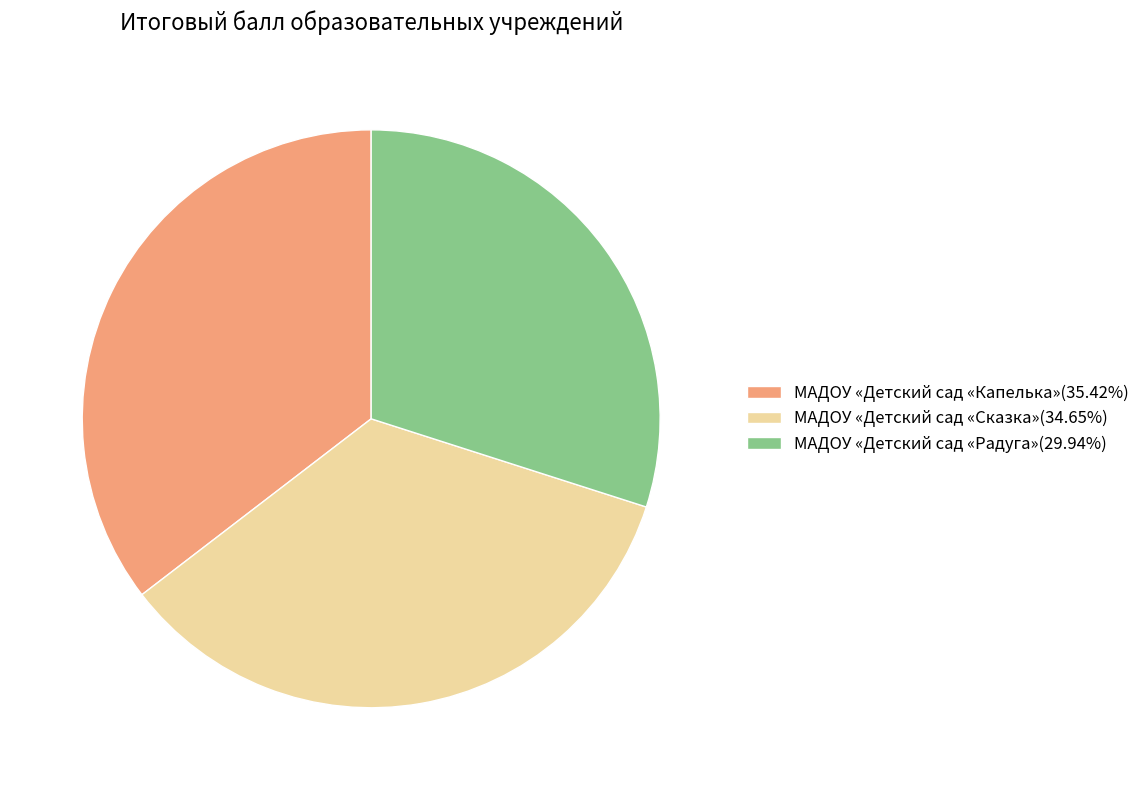

Combined, do МАДОУ «Детский сад «Капелька»(35.42%) and МАДОУ «Детский сад «Радуга»(29.94%) account for over 50%?

Yes